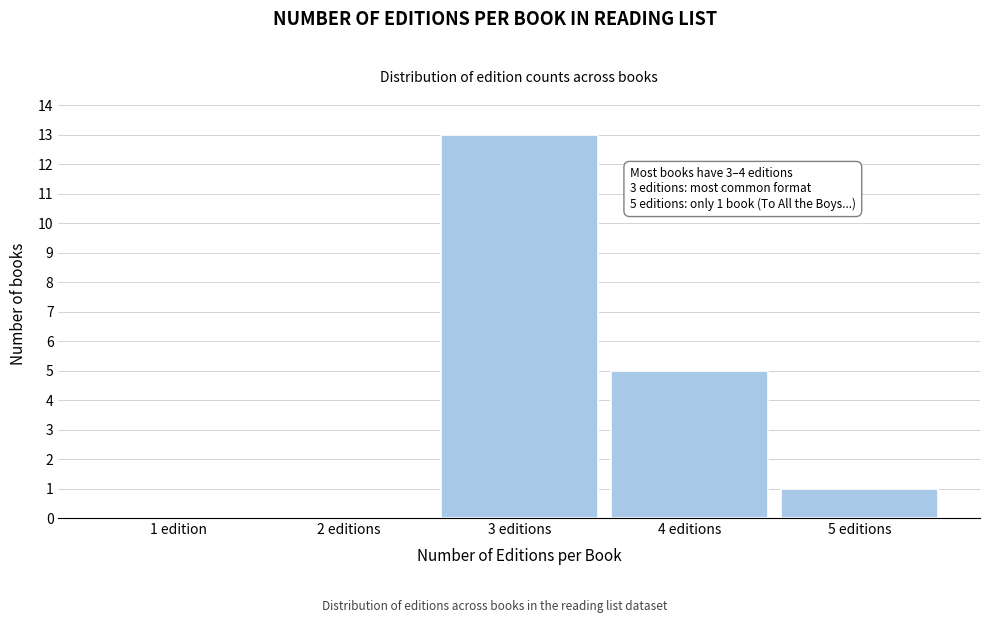

Reading left to right, what are all the values shown in this chart?

1 edition=0	2 editions=0	3 editions=13	4 editions=5	5 editions=1